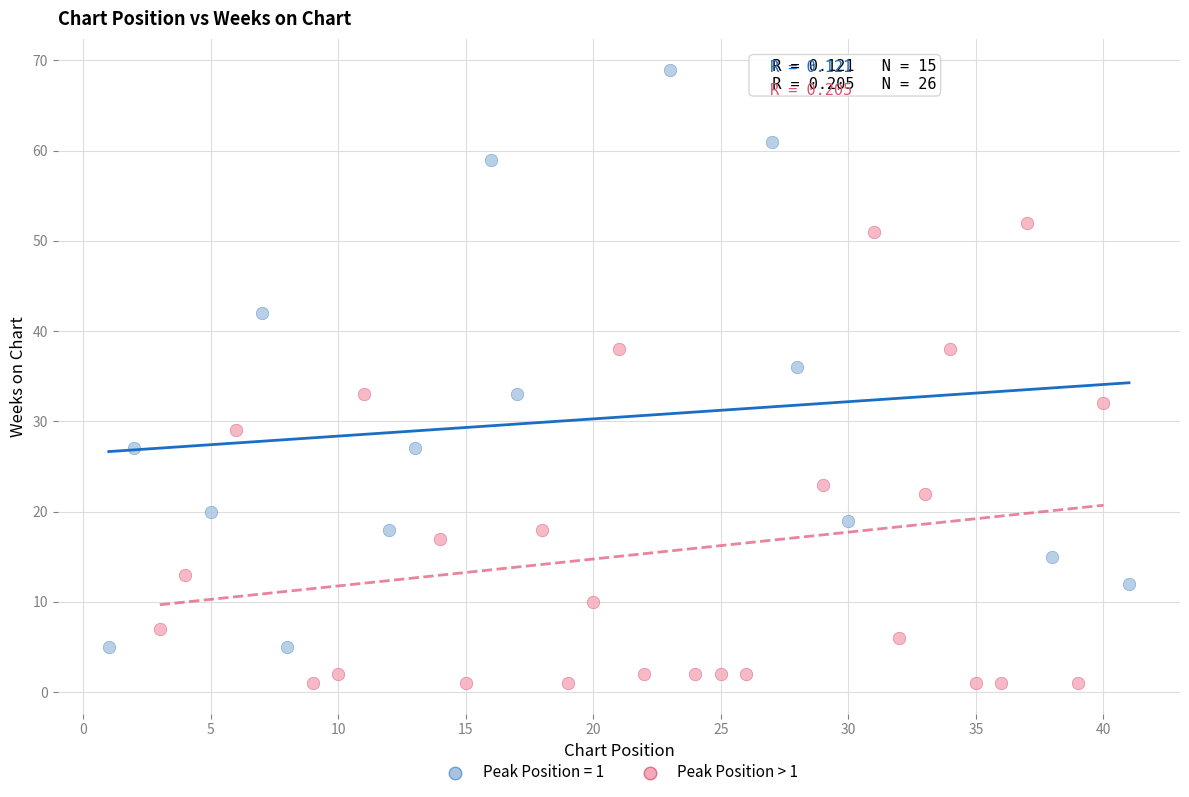

Which series has the largest Y range (max minus min)?

Peak Position = 1